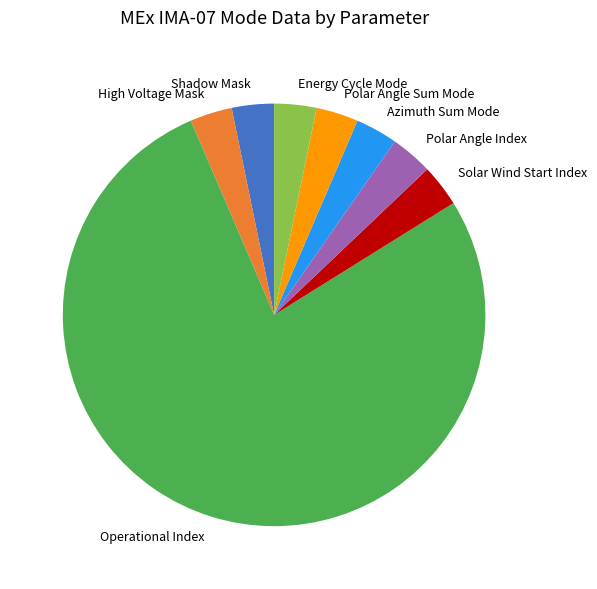

Which category accounts for the majority?

Operational Index